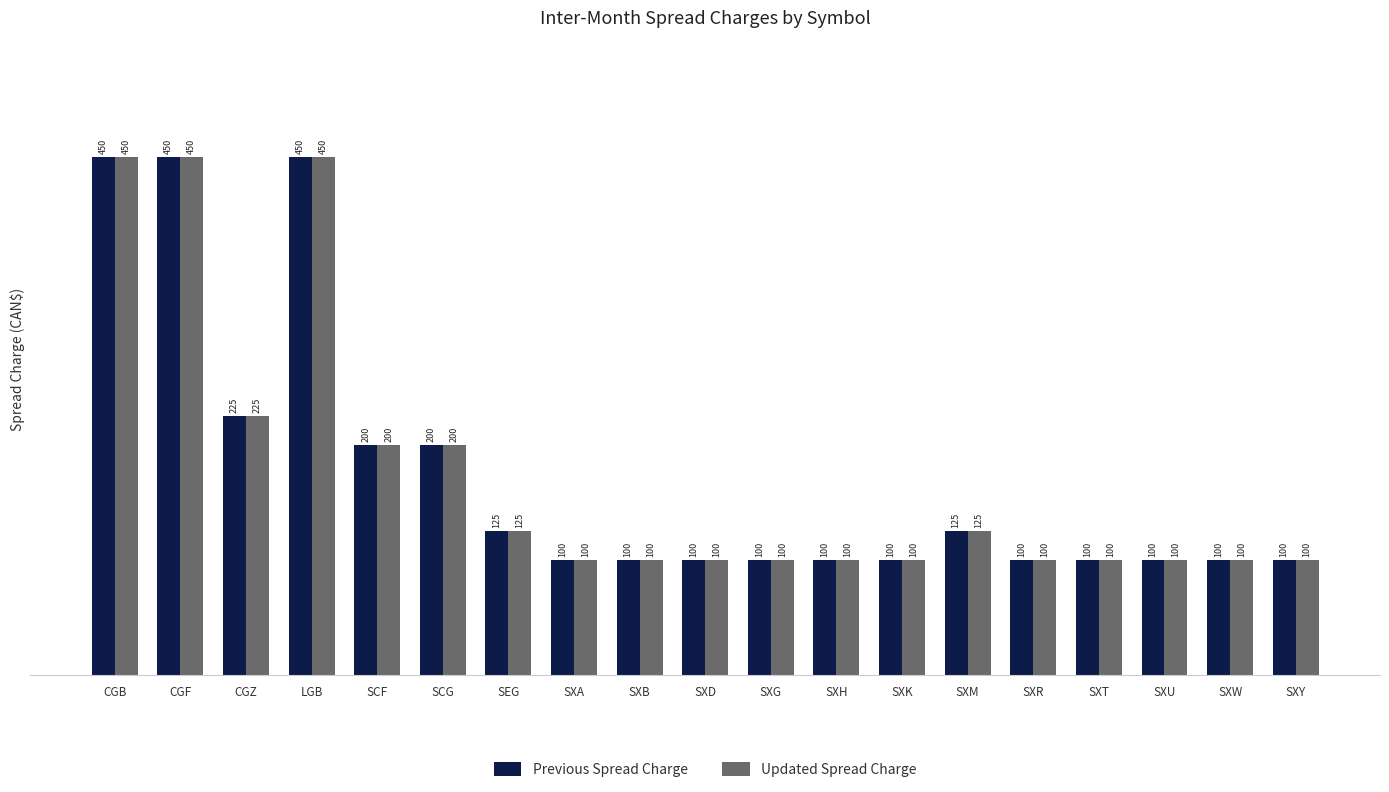

Reading left to right, transcribe all the data shown in this chart.

Previous Spread Charge: CGB=450	CGF=450	CGZ=225	LGB=450	SCF=200	SCG=200	SEG=125	SXA=100	SXB=100	SXD=100	SXG=100	SXH=100	SXK=100	SXM=125	SXR=100	SXT=100	SXU=100	SXW=100	SXY=100
Updated Spread Charge: CGB=450	CGF=450	CGZ=225	LGB=450	SCF=200	SCG=200	SEG=125	SXA=100	SXB=100	SXD=100	SXG=100	SXH=100	SXK=100	SXM=125	SXR=100	SXT=100	SXU=100	SXW=100	SXY=100